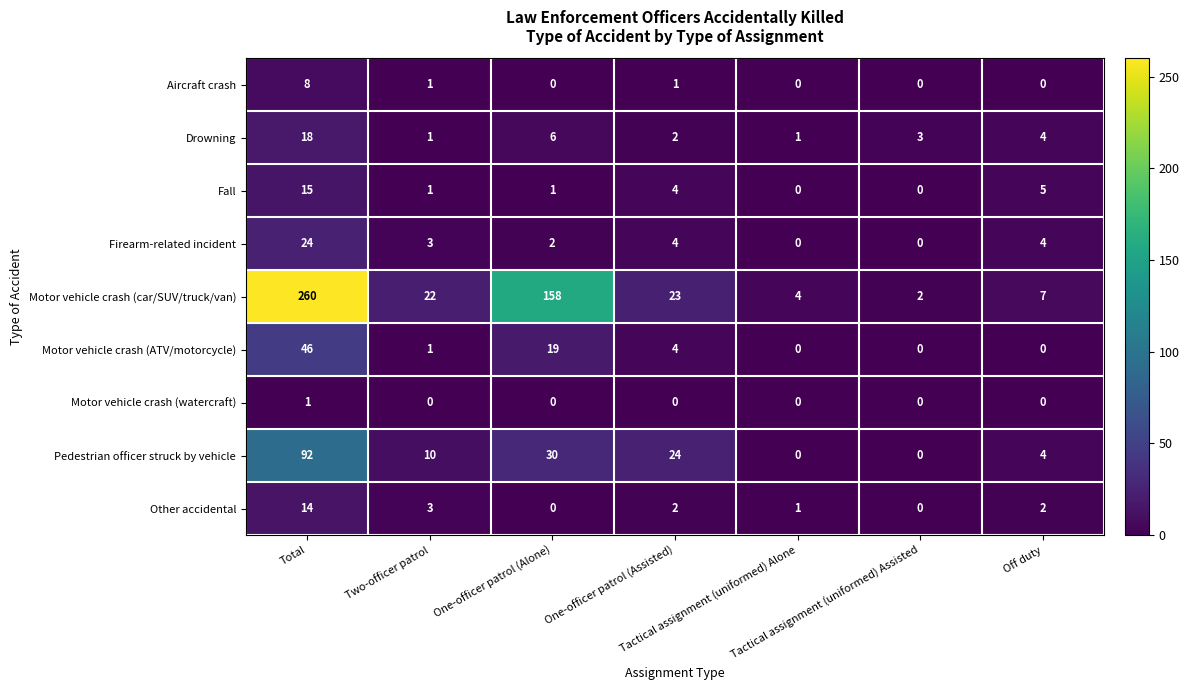

Count the number of categories in the chart.

7